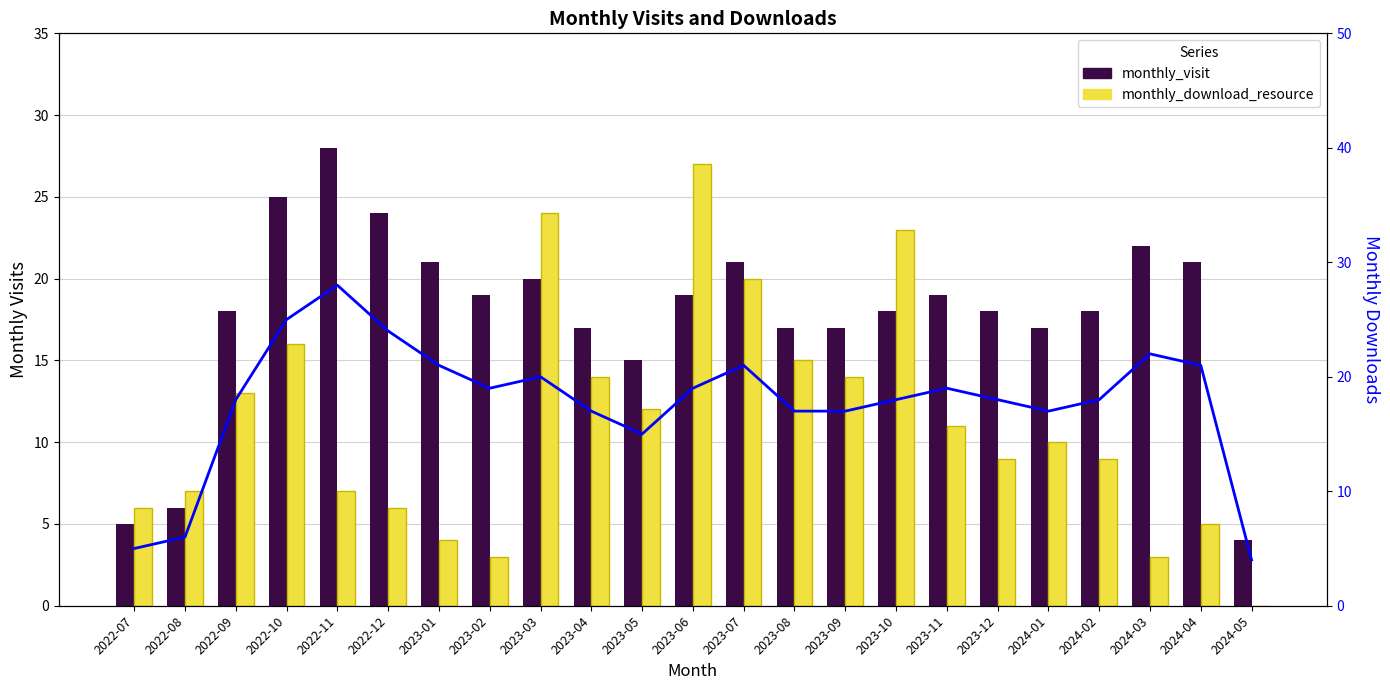

What is the sum of all monthly_download_resource values?

258